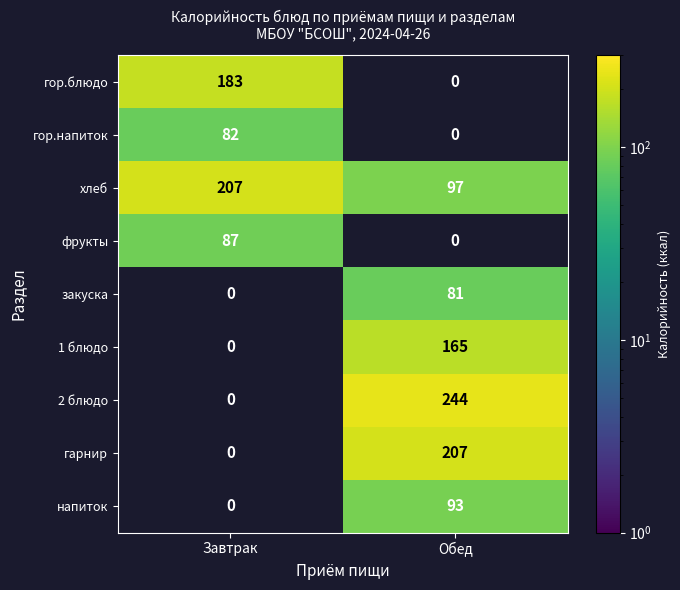

What is the sum of the хлеб values at Завтрак and Обед?

304